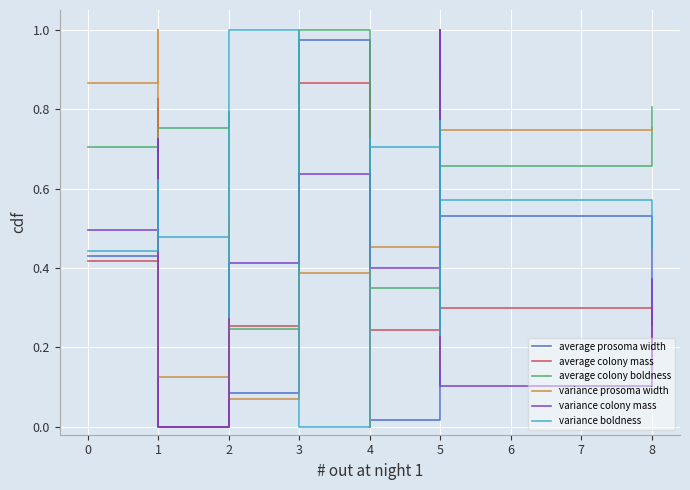

The average colony boldness series shows 0.7 at 1. True or false?

True